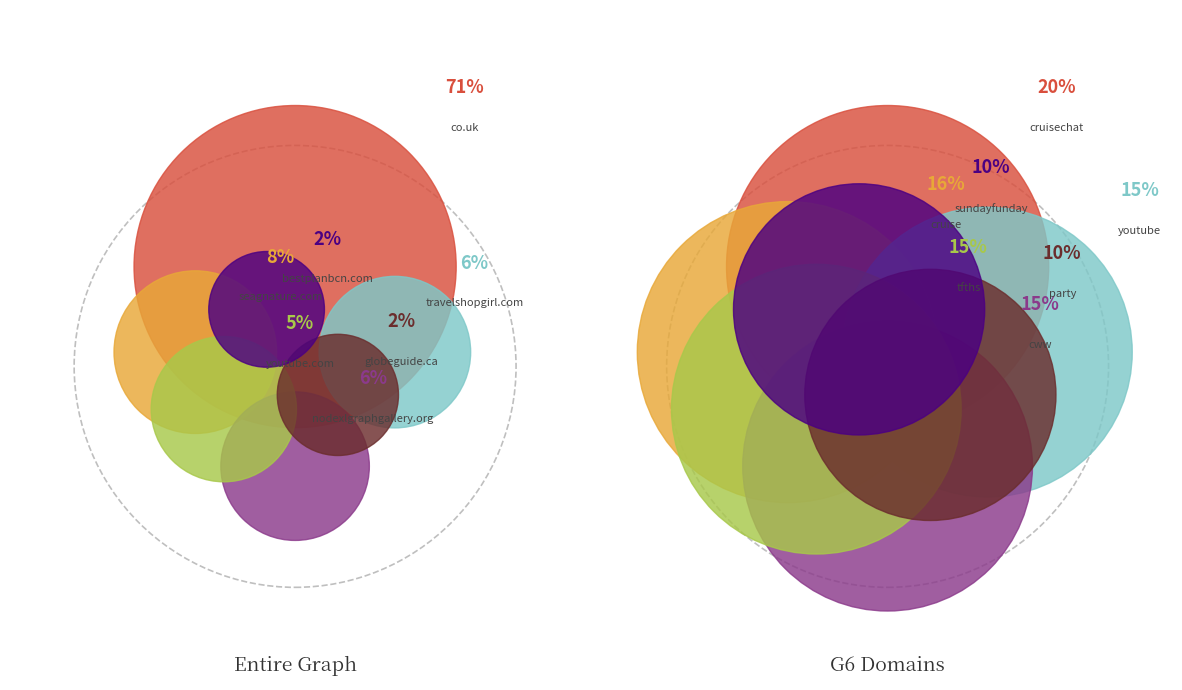

Is the sum of seagnature.com and co.uk greater than half?

Yes